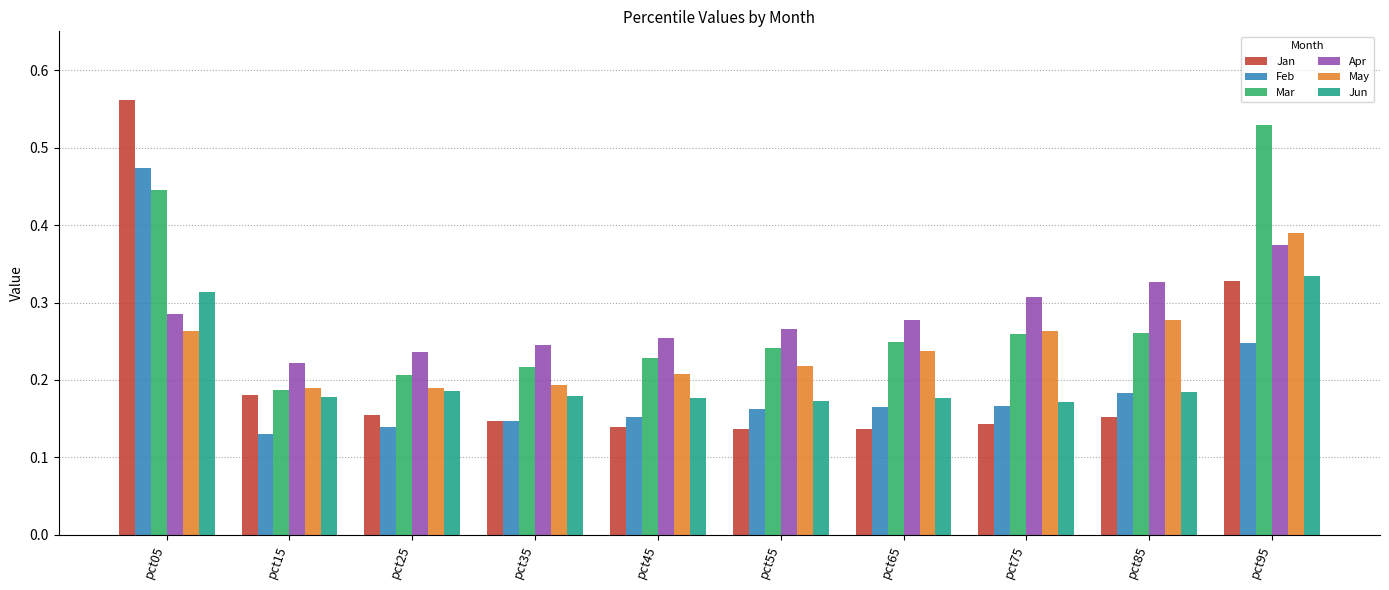

What are all the series names shown in the legend?

Jan, Feb, Mar, Apr, May, Jun